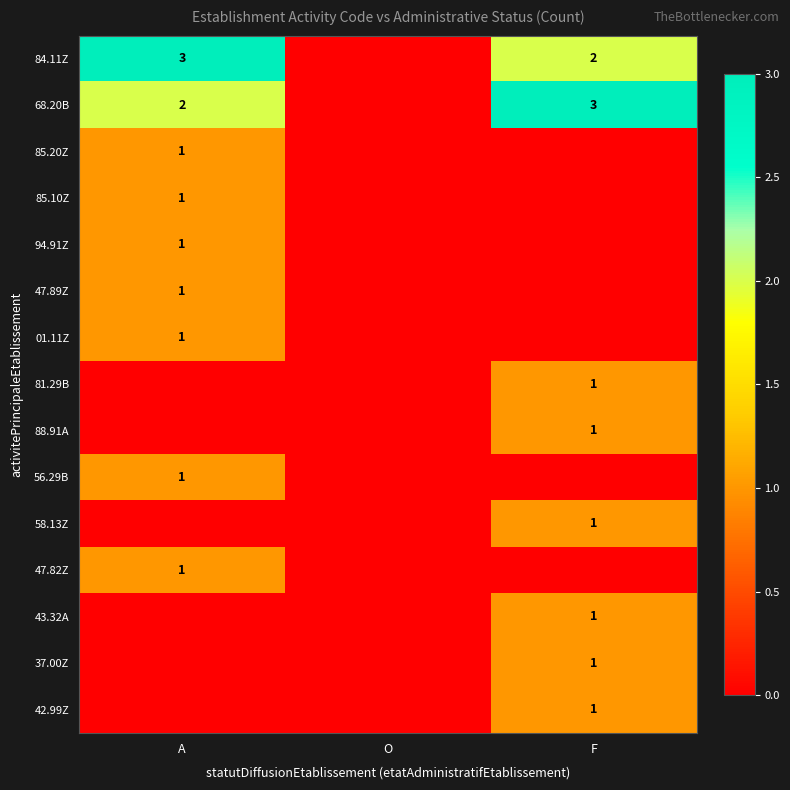

Is it true that 58.13Z equals 2 at F?

False